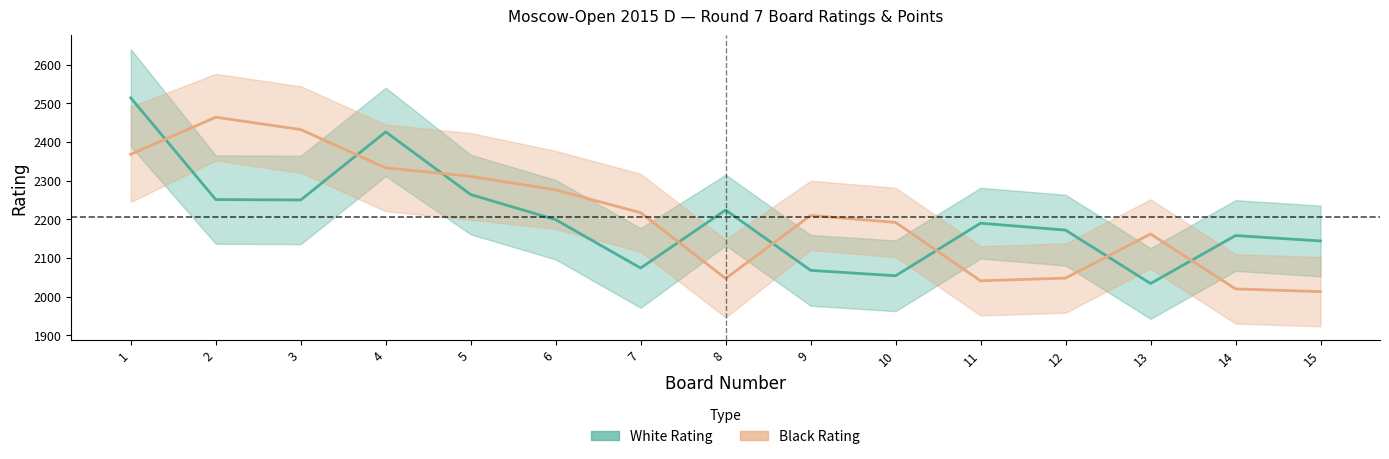

What is the difference between the highest and lowest values at 5?

47